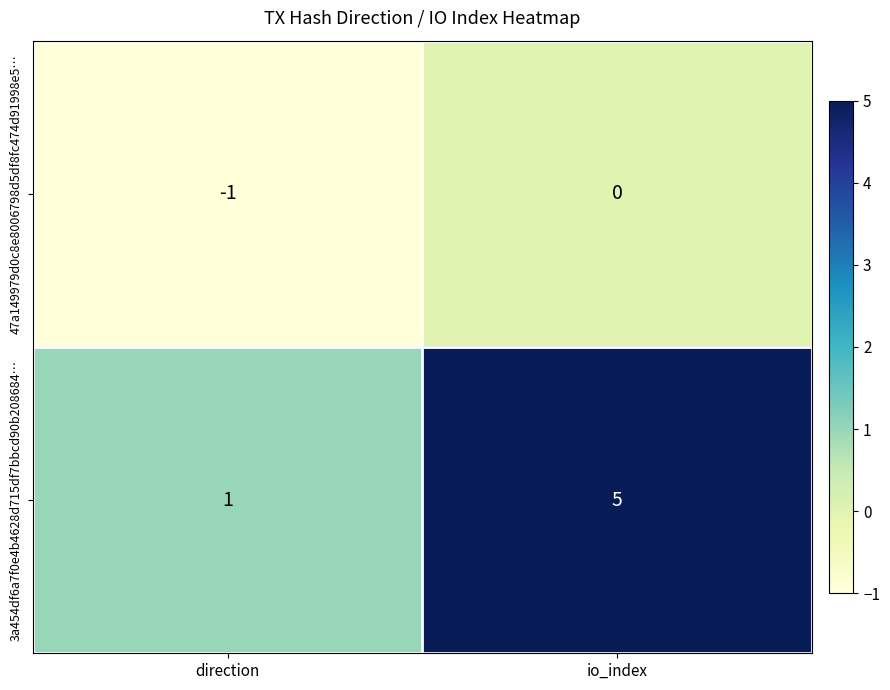

List the series in order of their overall mean, highest first.

3a454df6a7f0e4b4628d715df7bbcd90b208684…, 47a149979d0c8e8006798d5df8fc474d91998e5…